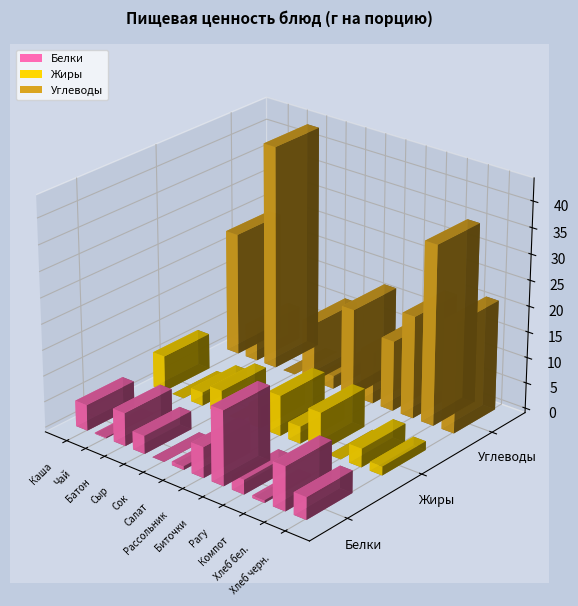

At Чай, list the series in order from smallest to largest.

Жиры, Белки, Углеводы